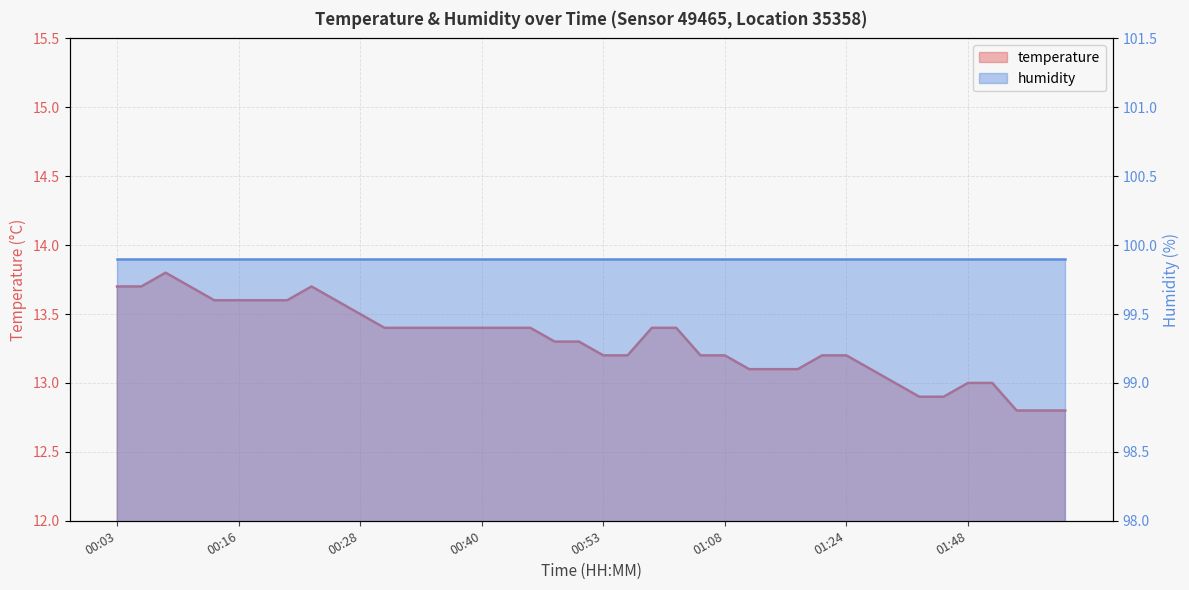

True or false: the data has more than 0 interior local peaks.

True